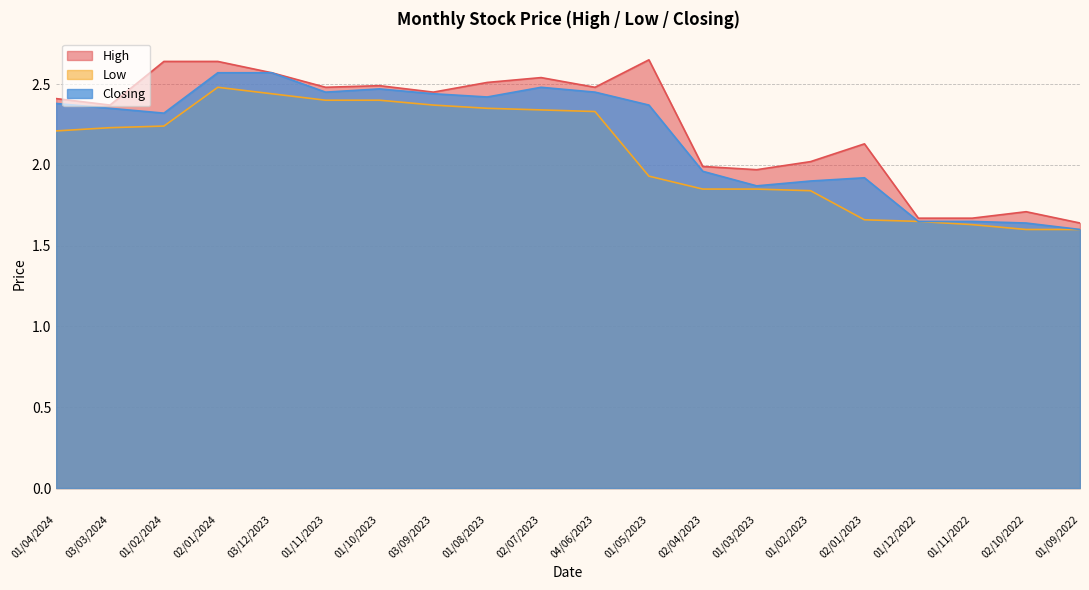

At which label does High first exceed 2?

01/04/2024